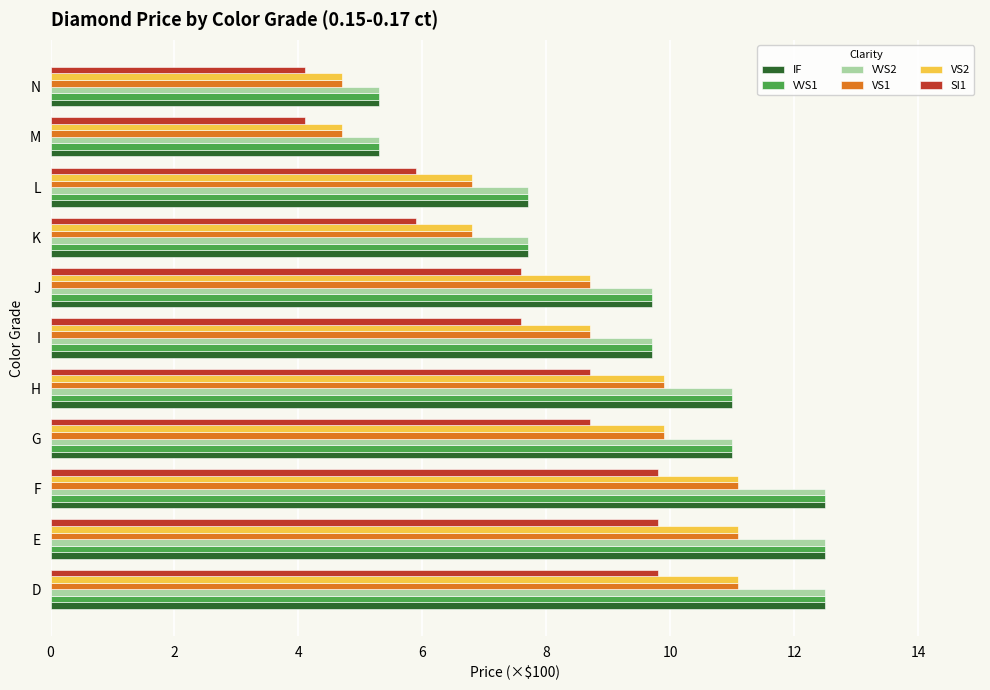

What is the smallest value displayed?

4.1